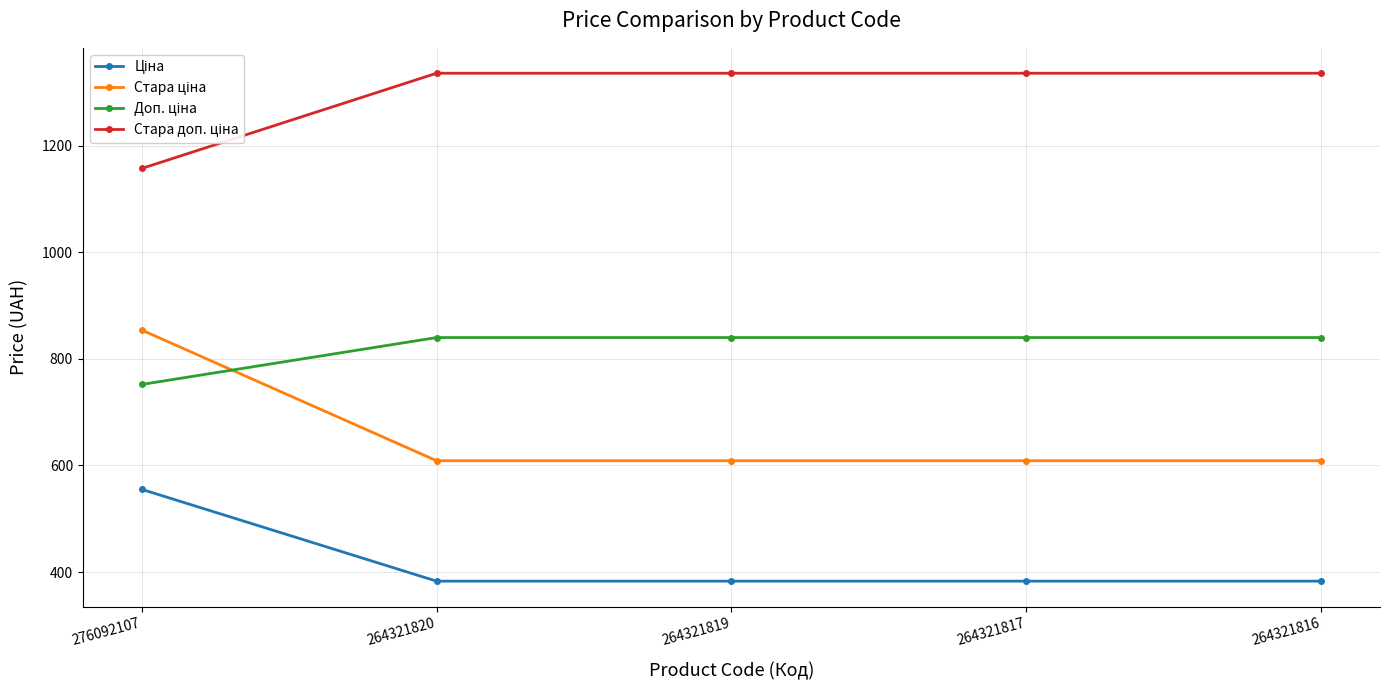

How many lines are shown in the chart?

4